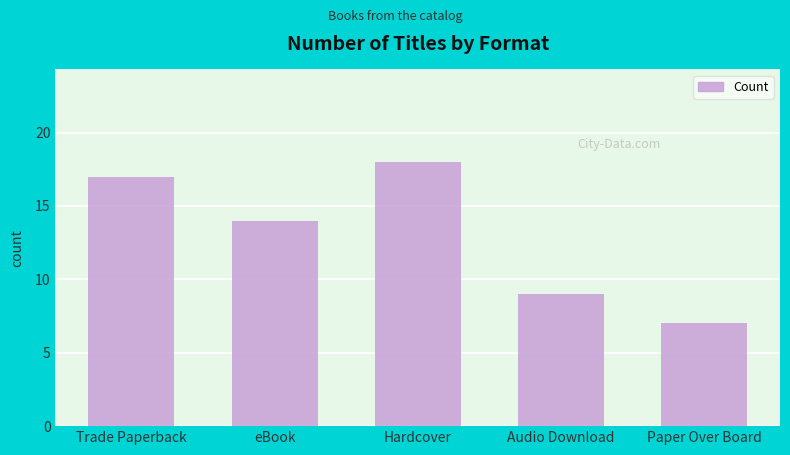

List the labels in order of value, largest first.

Hardcover, Trade Paperback, eBook, Audio Download, Paper Over Board